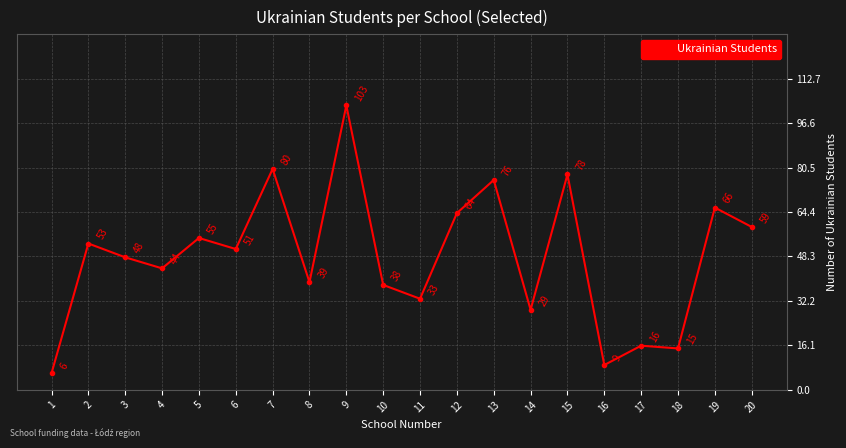

What is the sum of the values at 15 and 14?

107